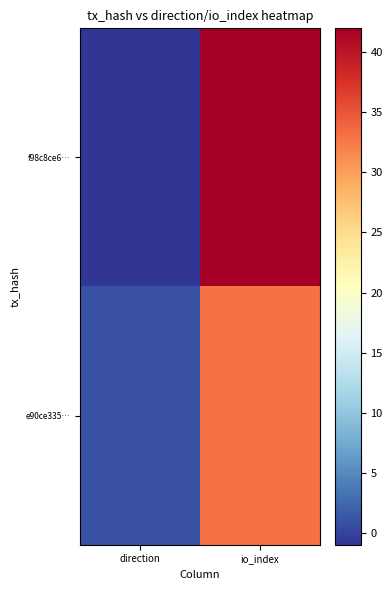

Which series has the largest range (max minus min)?

f98c8ce6…